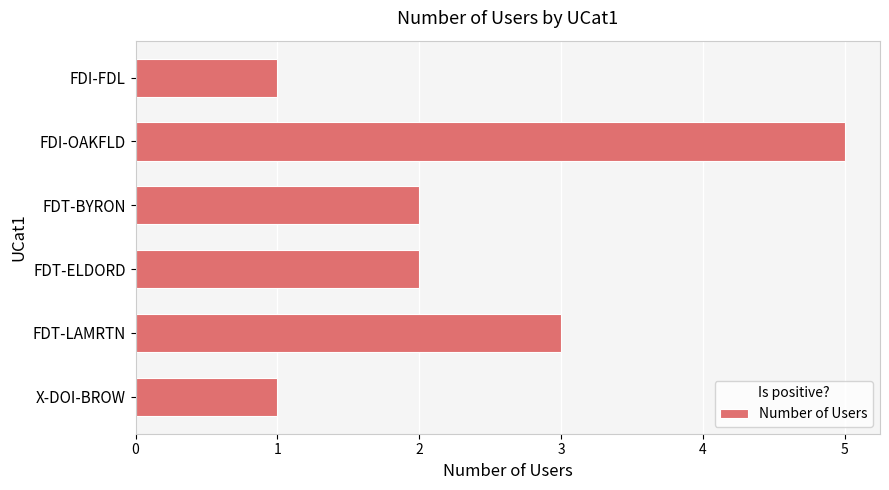

True or false: the data shows 2 at FDT-ELDORD.

True